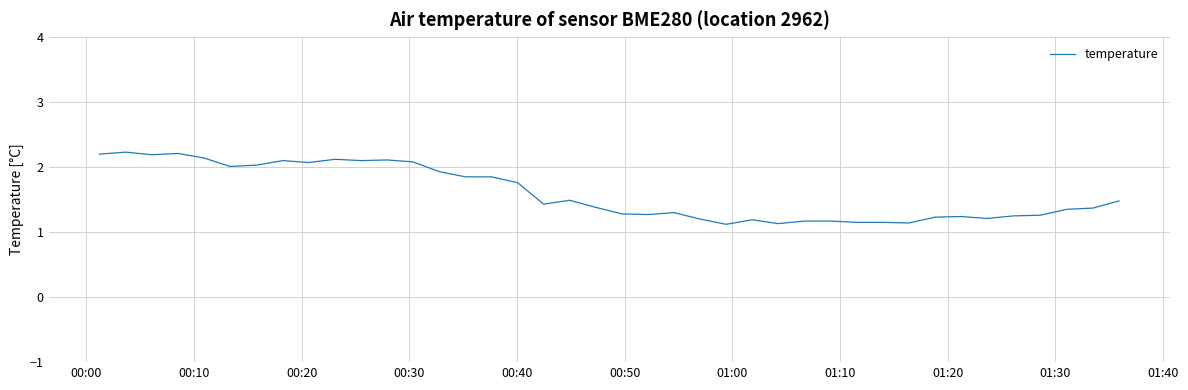

What is the difference between the maximum and minimum values?

1.1